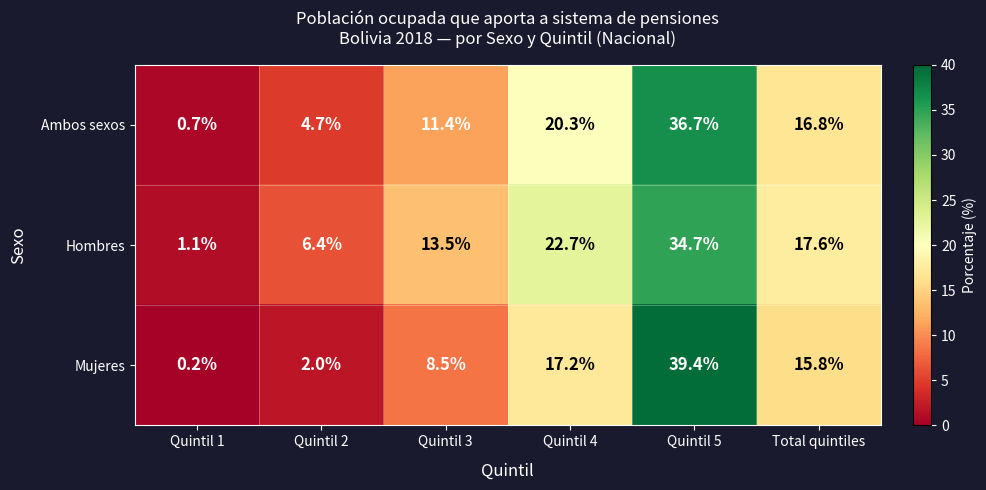

What is the total value across all series at Quintil 3?

33.4